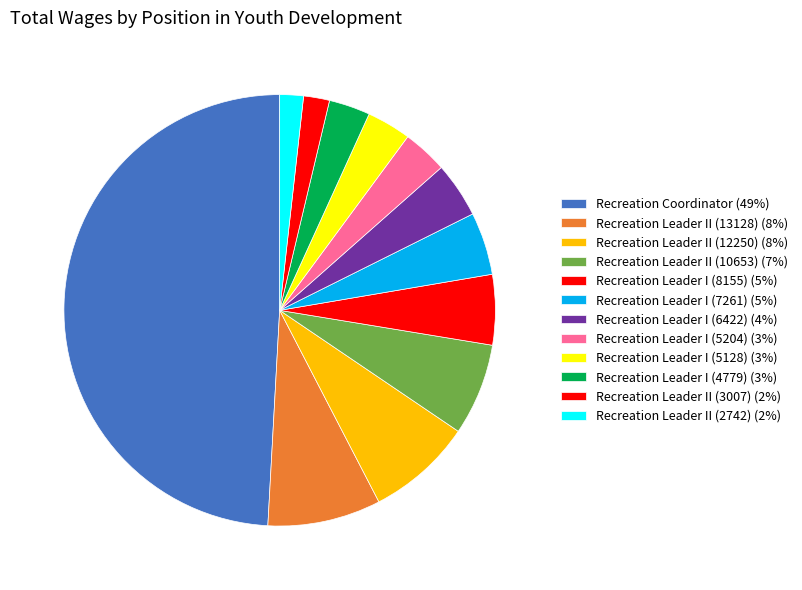

What is the largest slice in the pie chart?

Recreation Coordinator